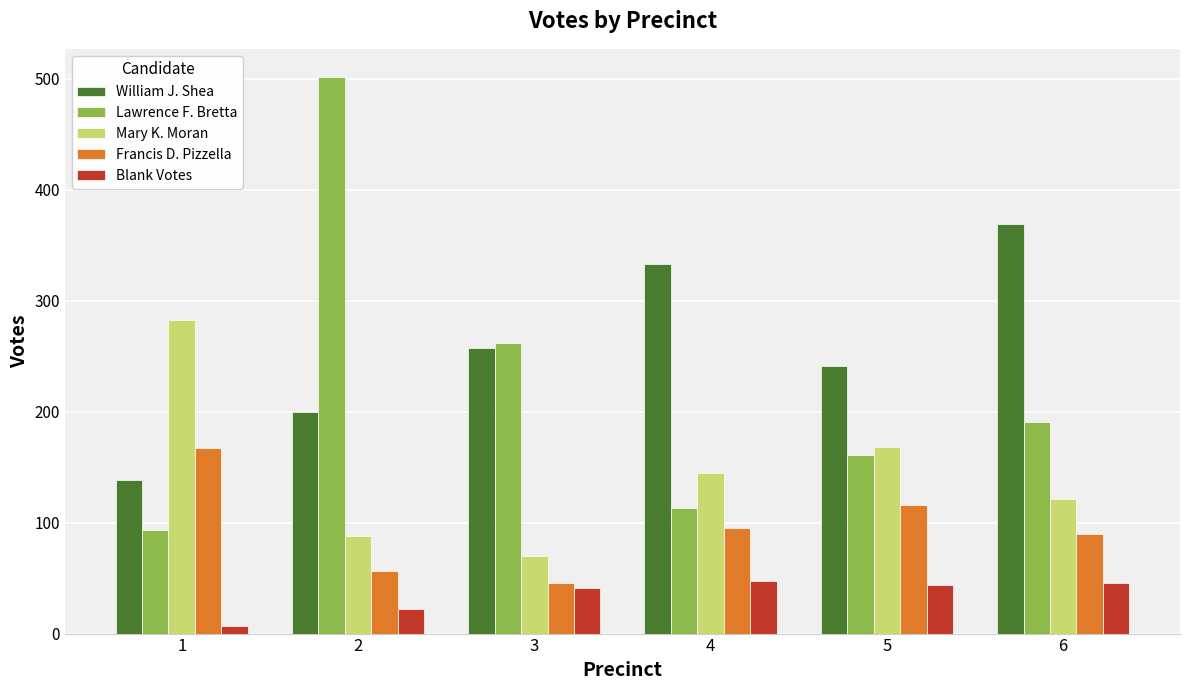

Which series has the widest spread of values?

Lawrence F. Bretta